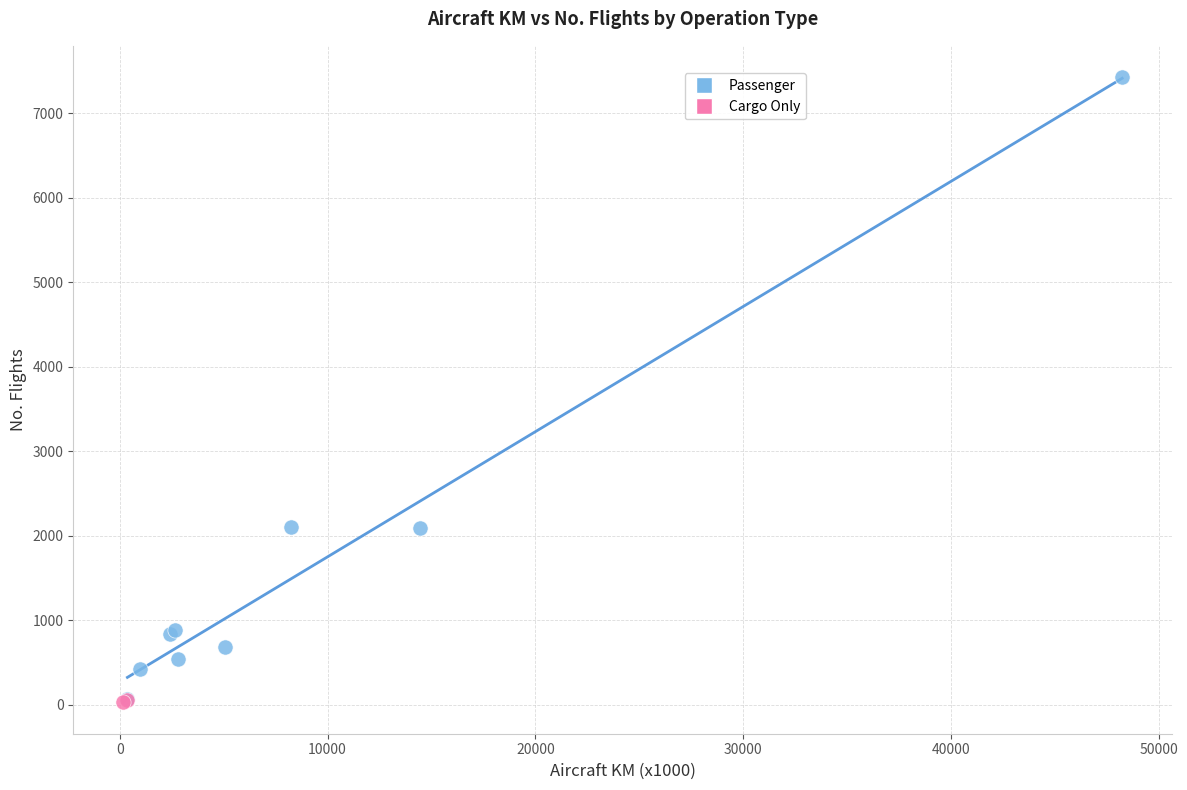

What are all the series names shown in the legend?

Passenger, Cargo Only